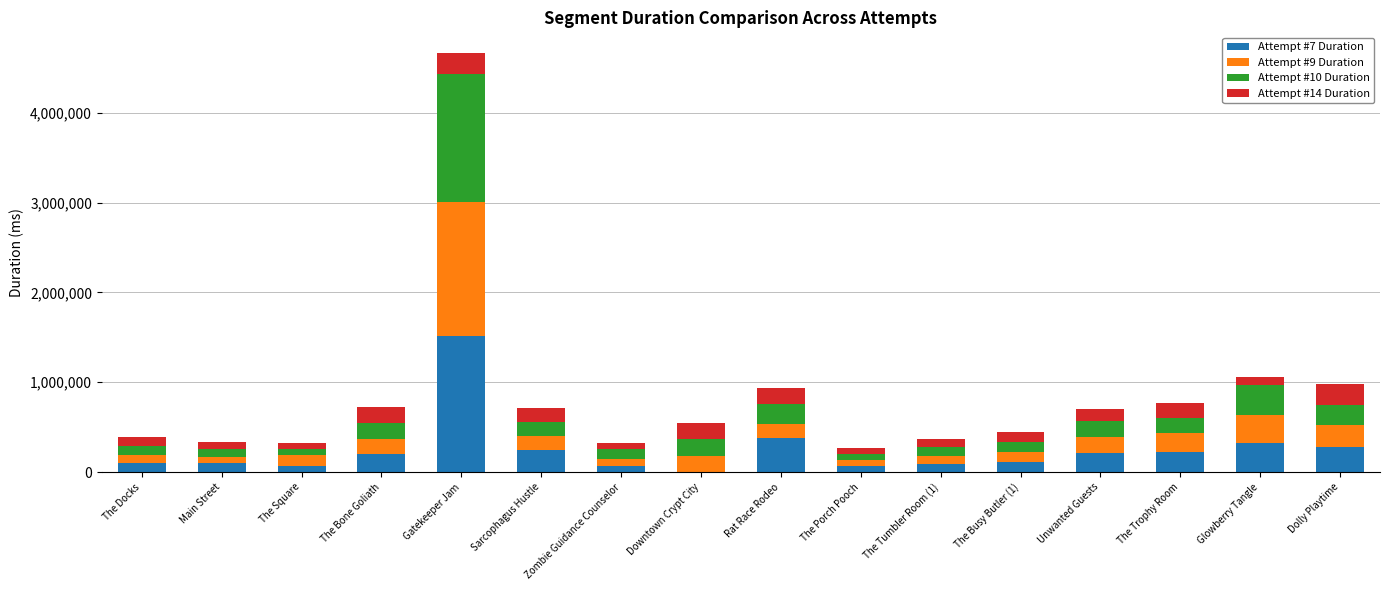

What is the total value across all series at The Bone Goliath?

721129